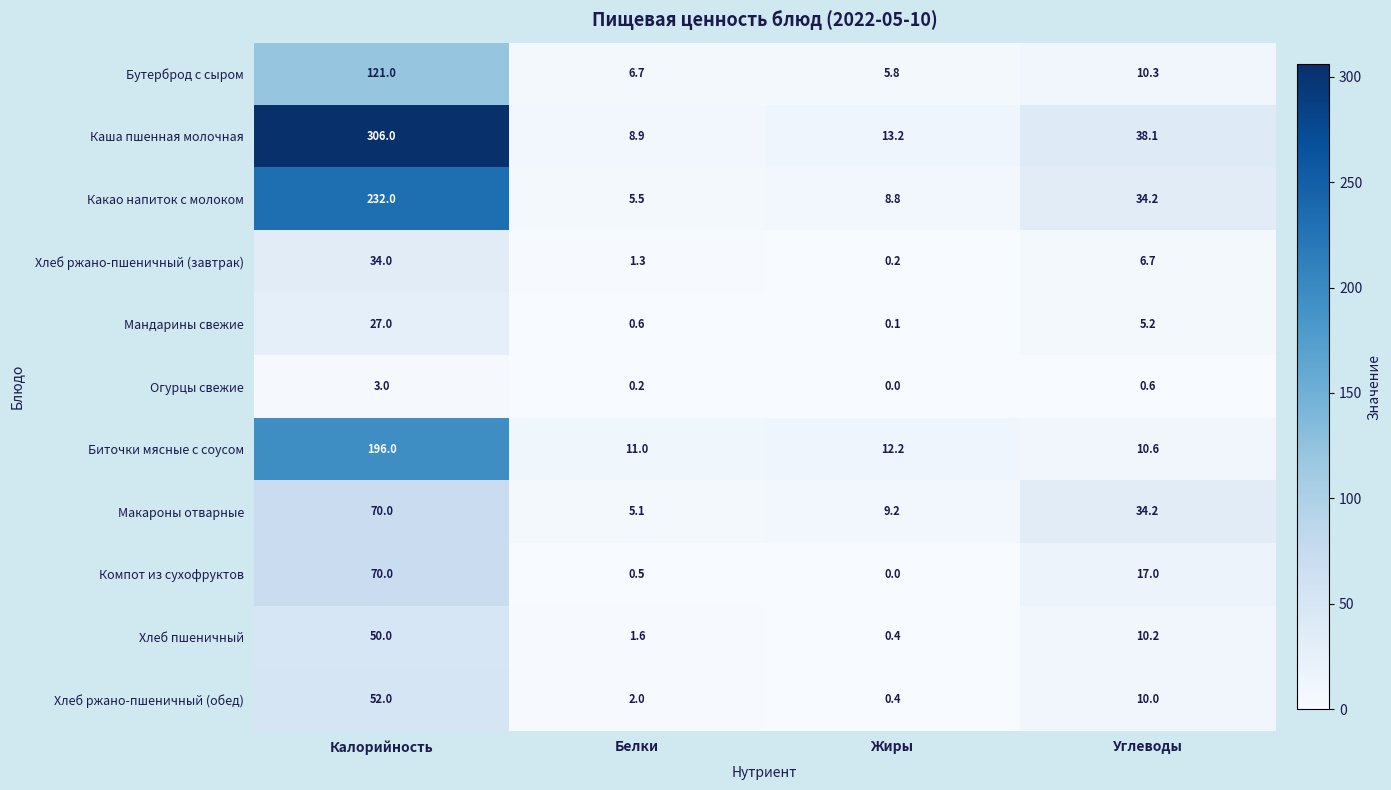

What is the average value of the Макароны отварные series?

29.6